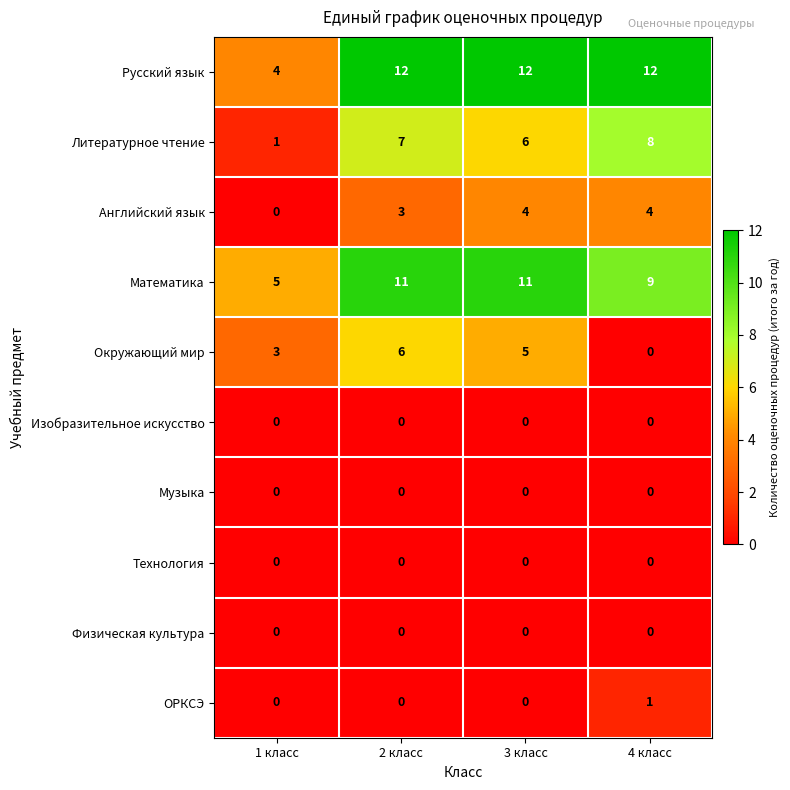

At which category is the sum across all series the highest?

2 класс